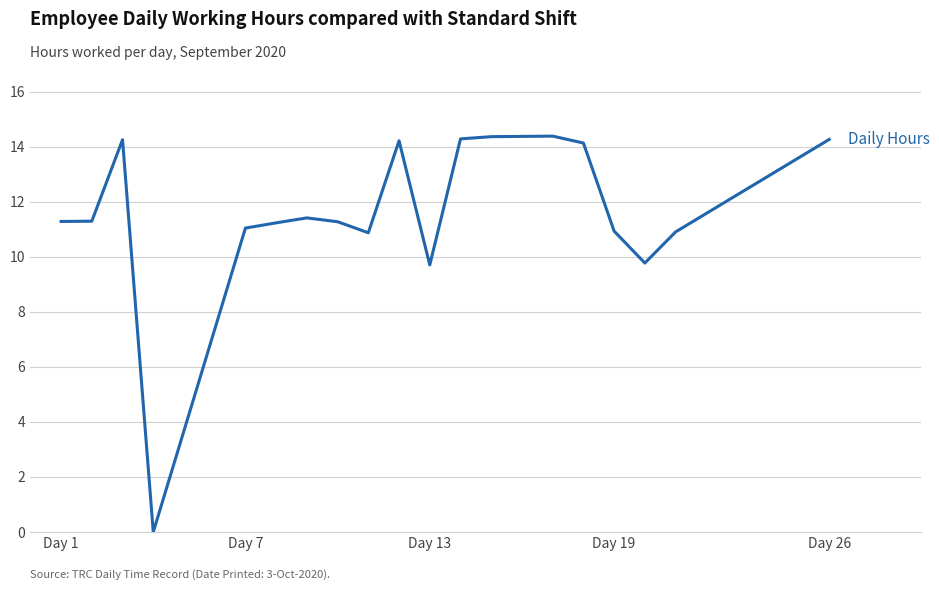

What is the difference between the maximum and minimum values?

14.4